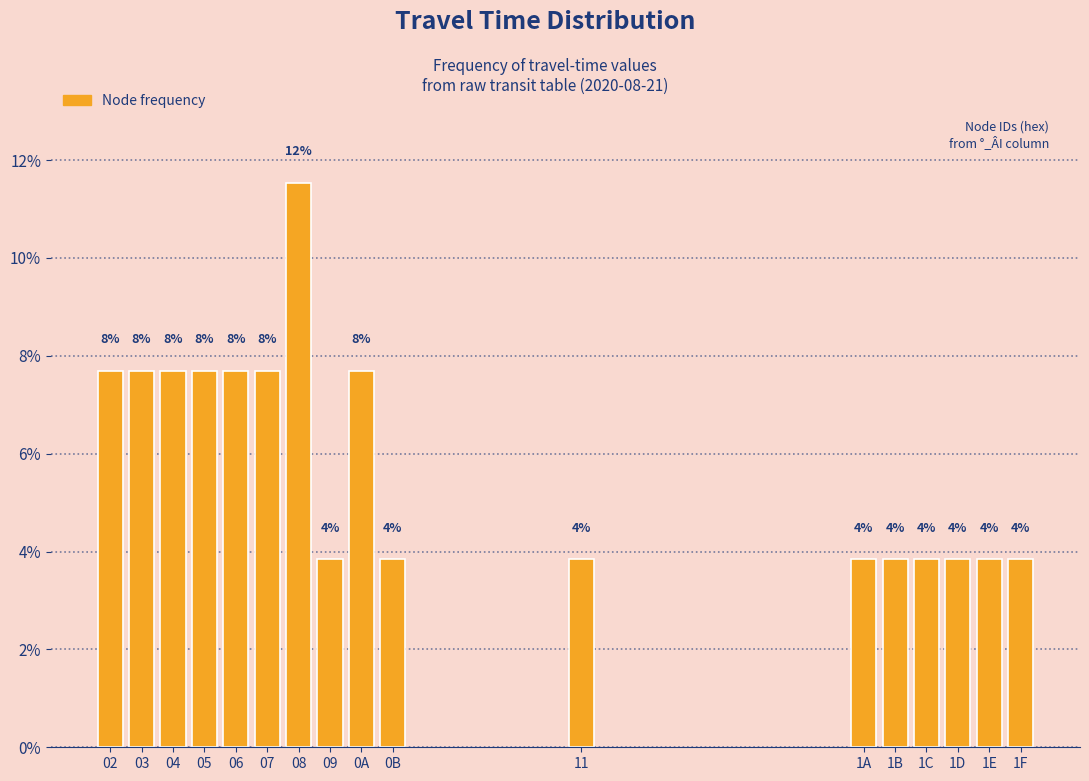

Does the chart contain any negative values?

No